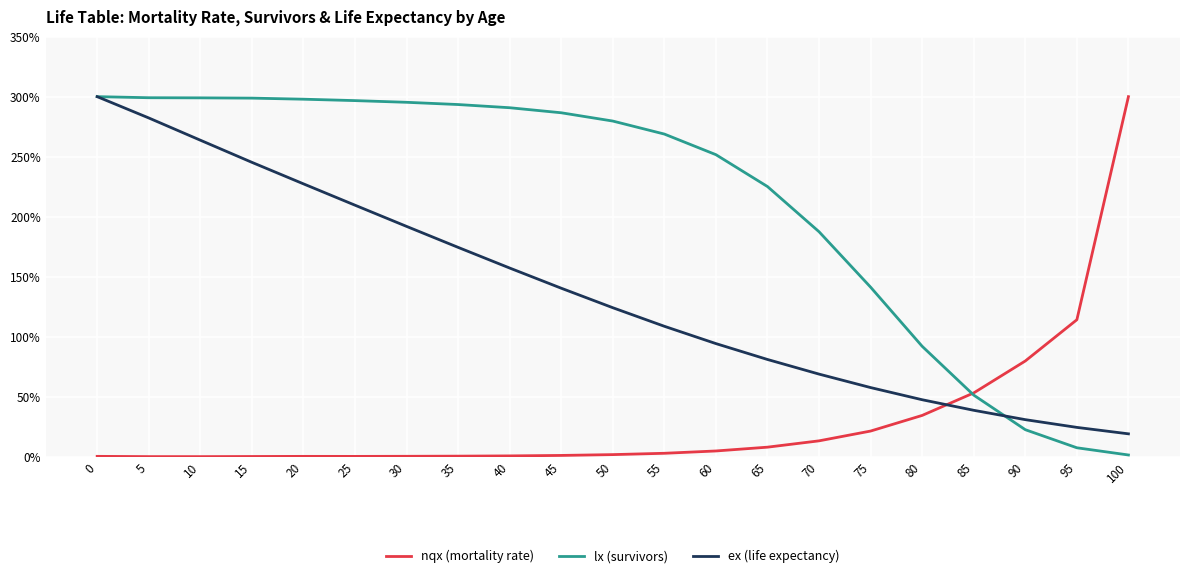

Which series changed the most between 15 and 80?

lx (survivors)